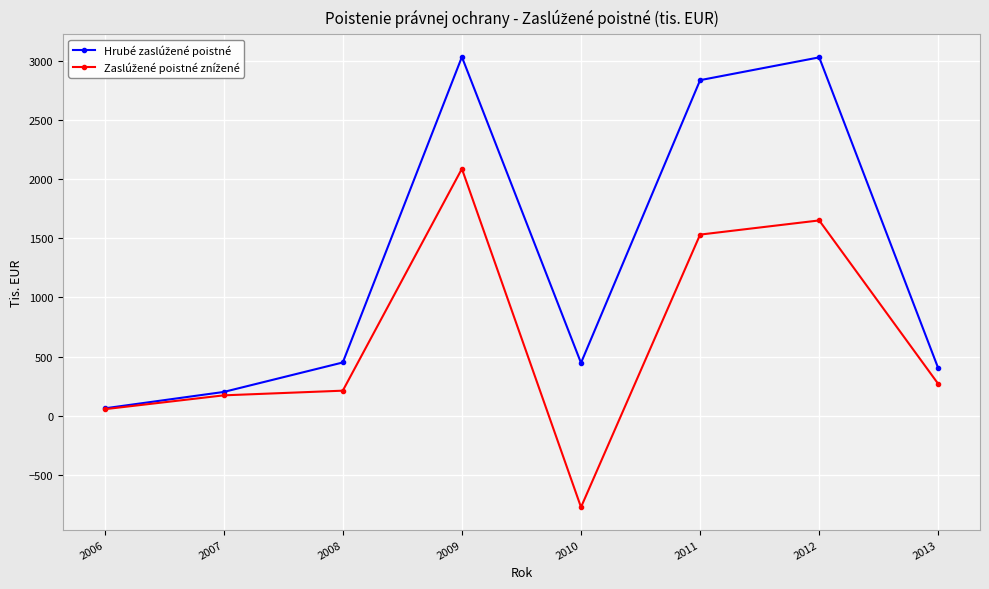

What is the greatest value displayed?

3034.1